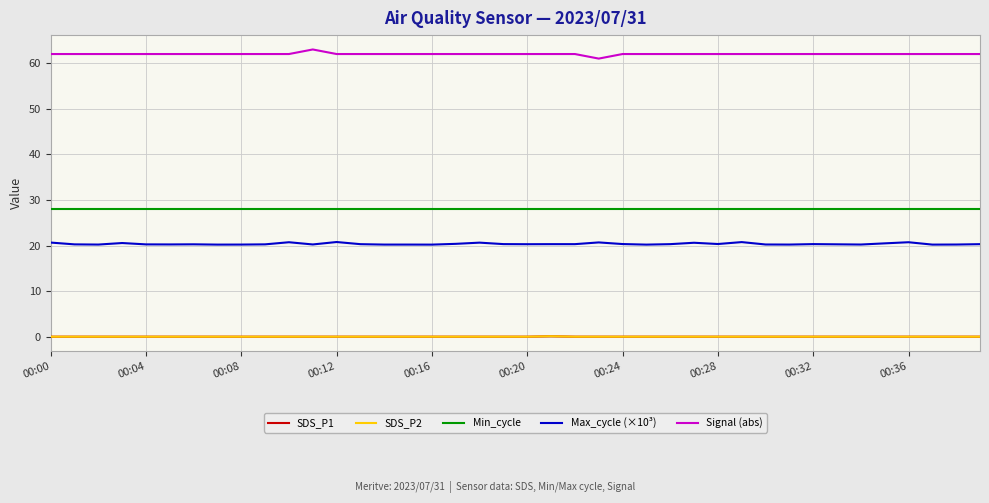

Is this an area chart (filled region under the line)?

No